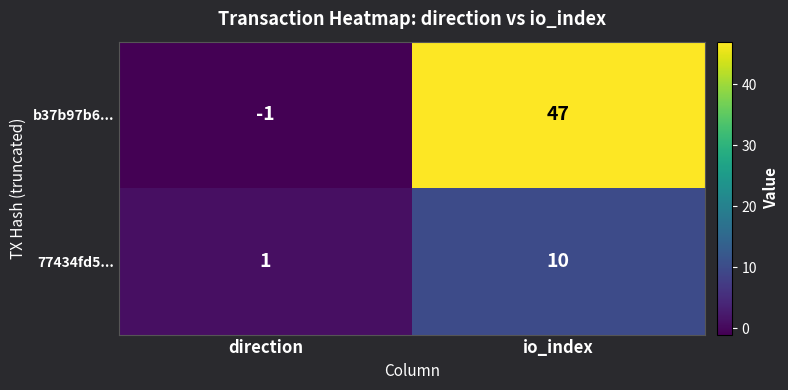

Rank the series by their maximum value, from lowest to highest.

77434fd5..., b37b97b6...